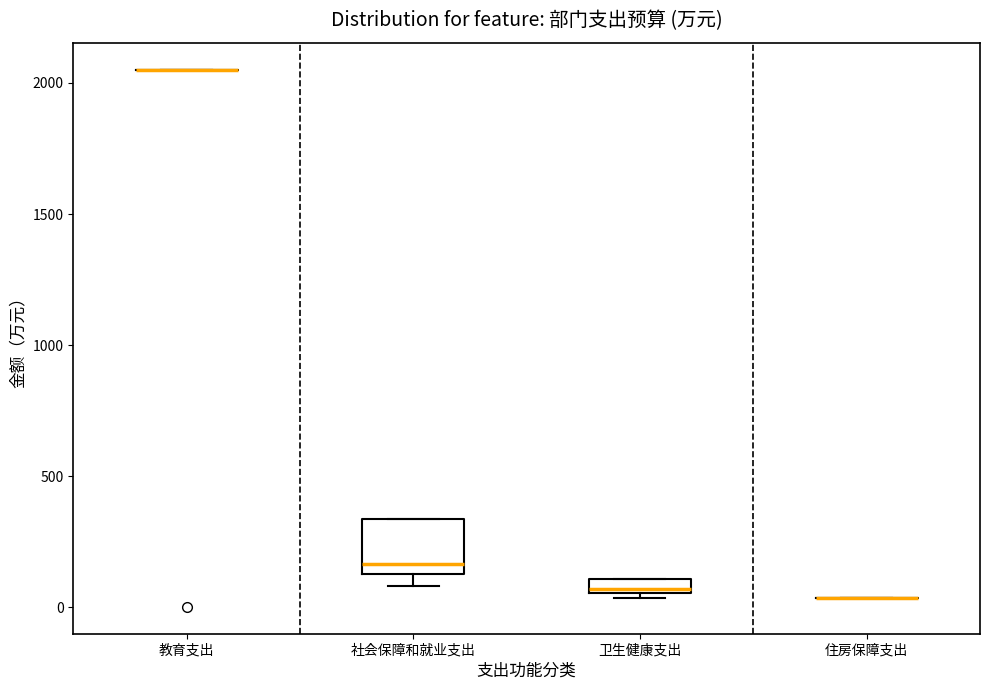

Where is the lower edge of the box for 社会保障和就业支出 on the y-axis? The values are not printed on the chart, so give them approximately, as read against the axis.

150